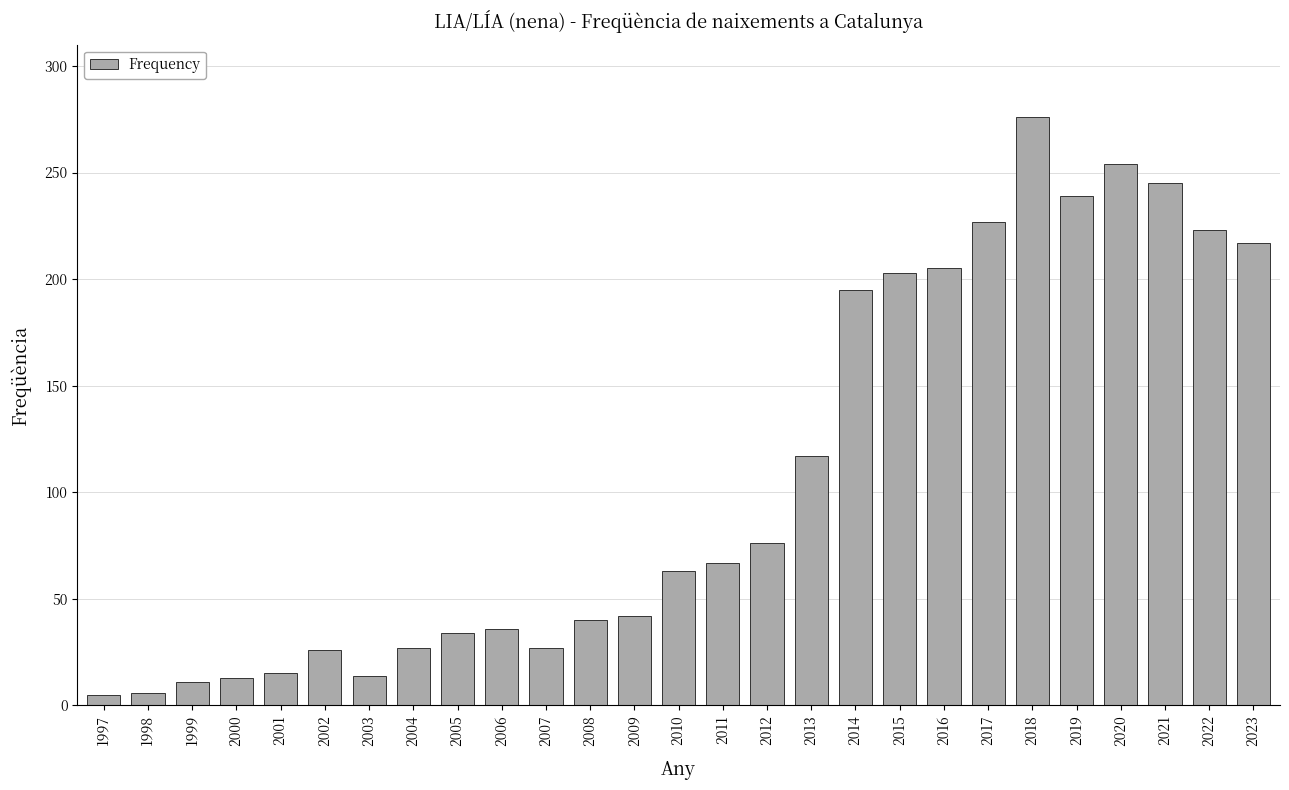

True or false: the data shows 67 at 2011.

True